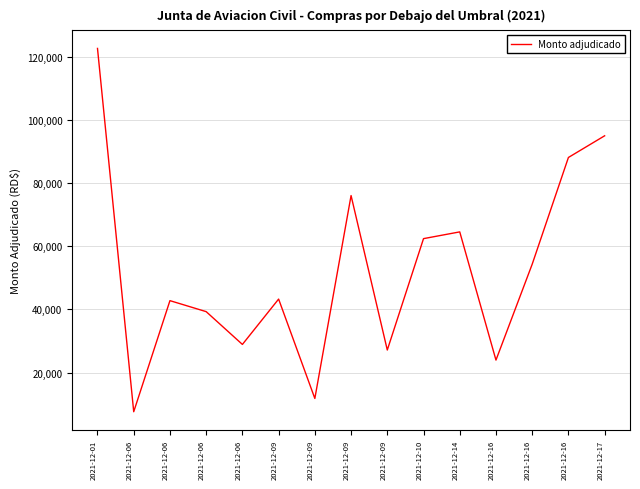

How many lines are shown in the chart?

1